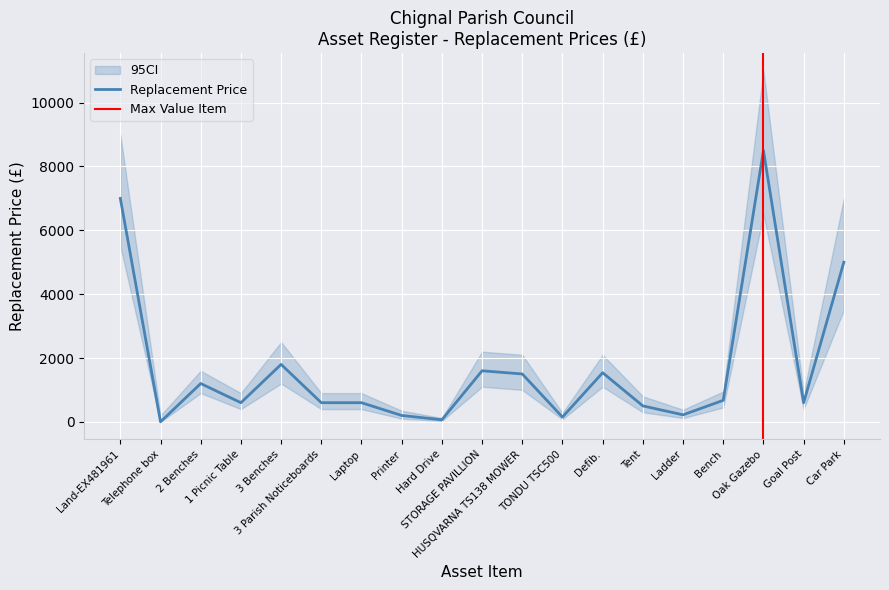

Where is the first local maximum?

2 Benches